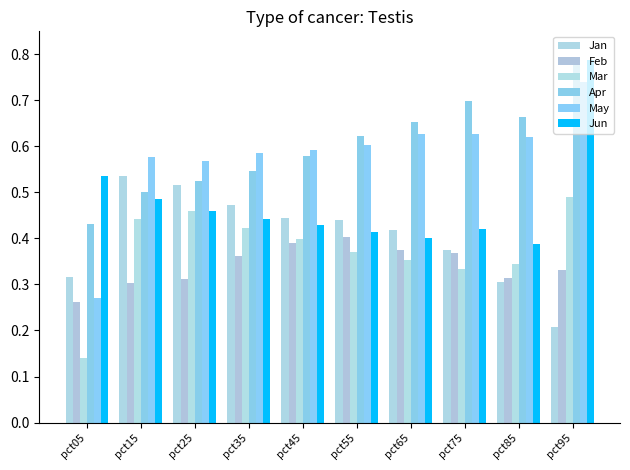

At how many categories does at least one series exceed 0?

10